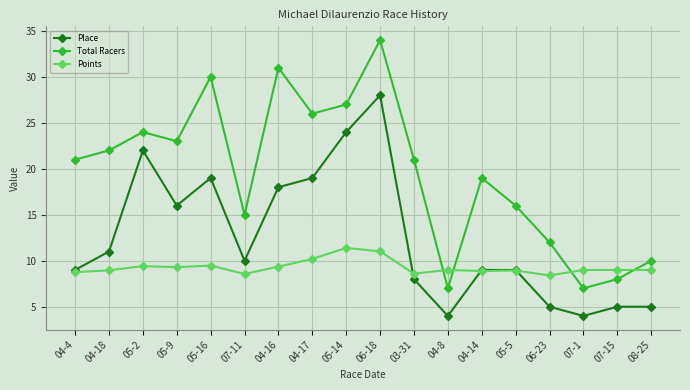

What is the sum of the Points values at 04-14 and 06-18?

19.9